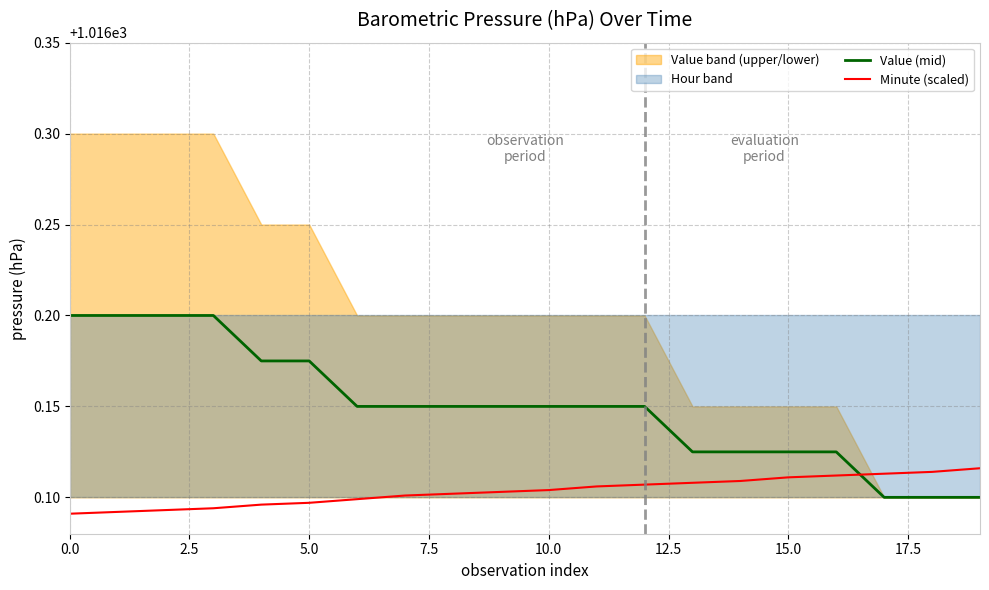

True or false: Value (mid) has a value of 233.1 at 16.

False